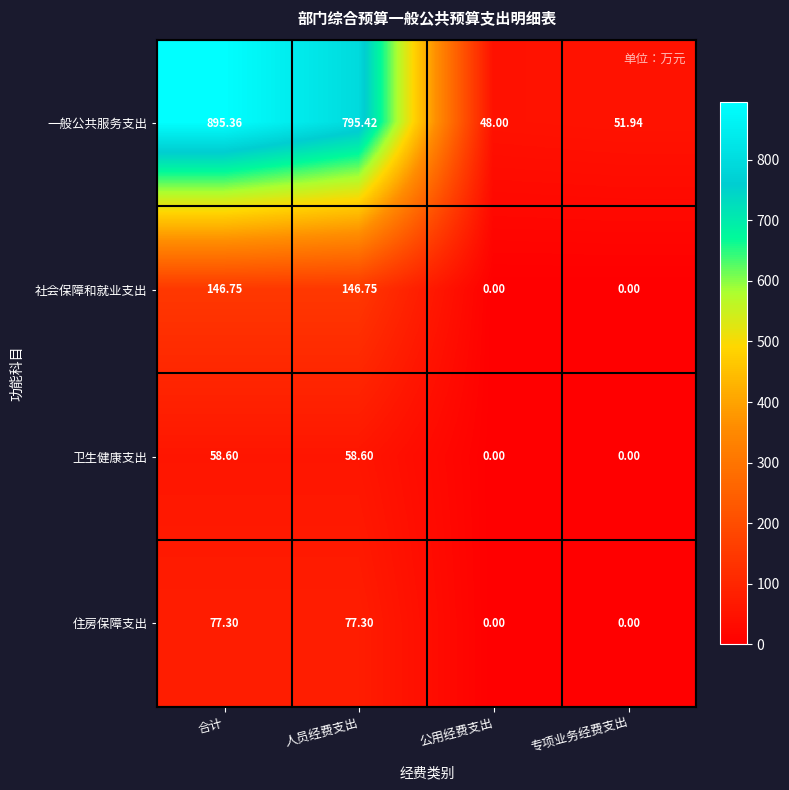

At which category is the sum across all series the highest?

合计